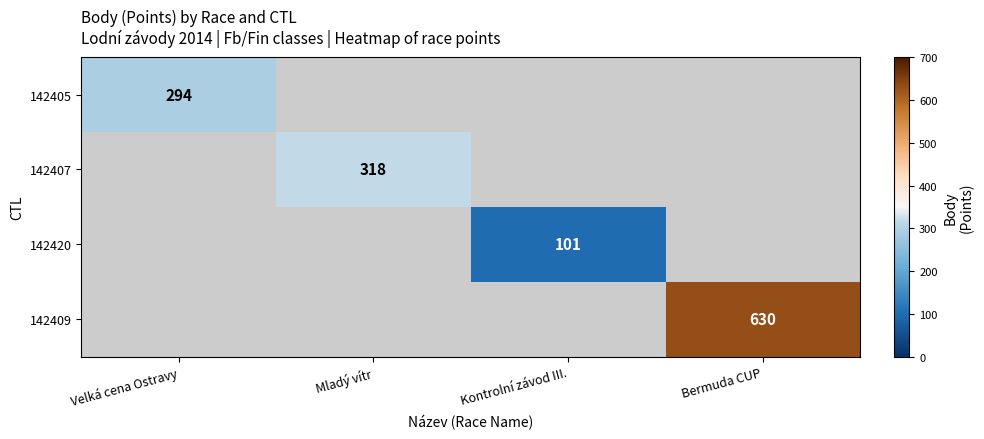

The value of 142405 at Velká cena Ostravy is 415. True or false?

False